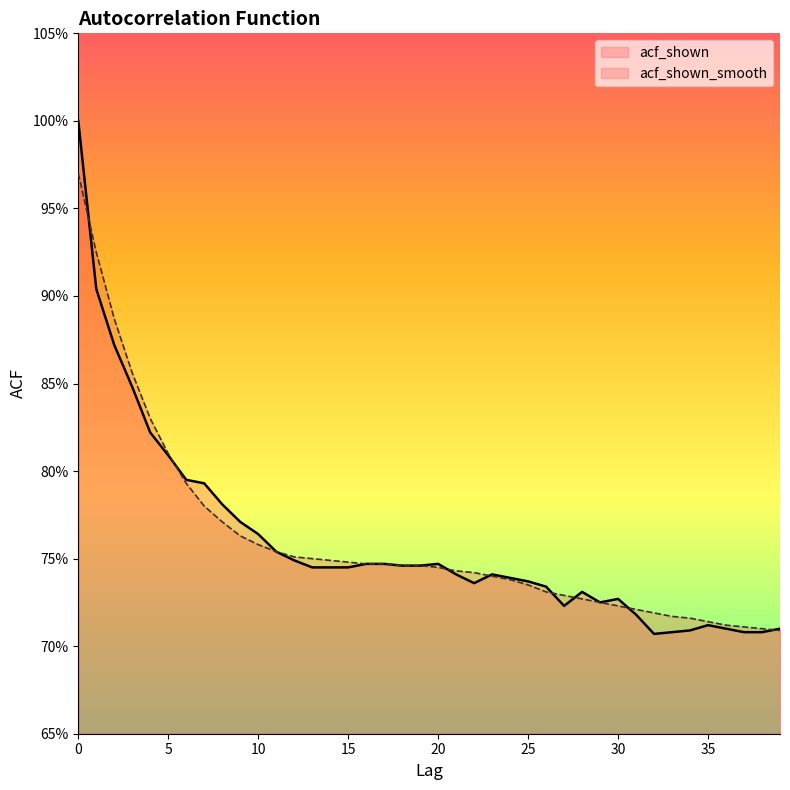

What is the difference between the maximum and minimum values in the acf_shown series?

0.3